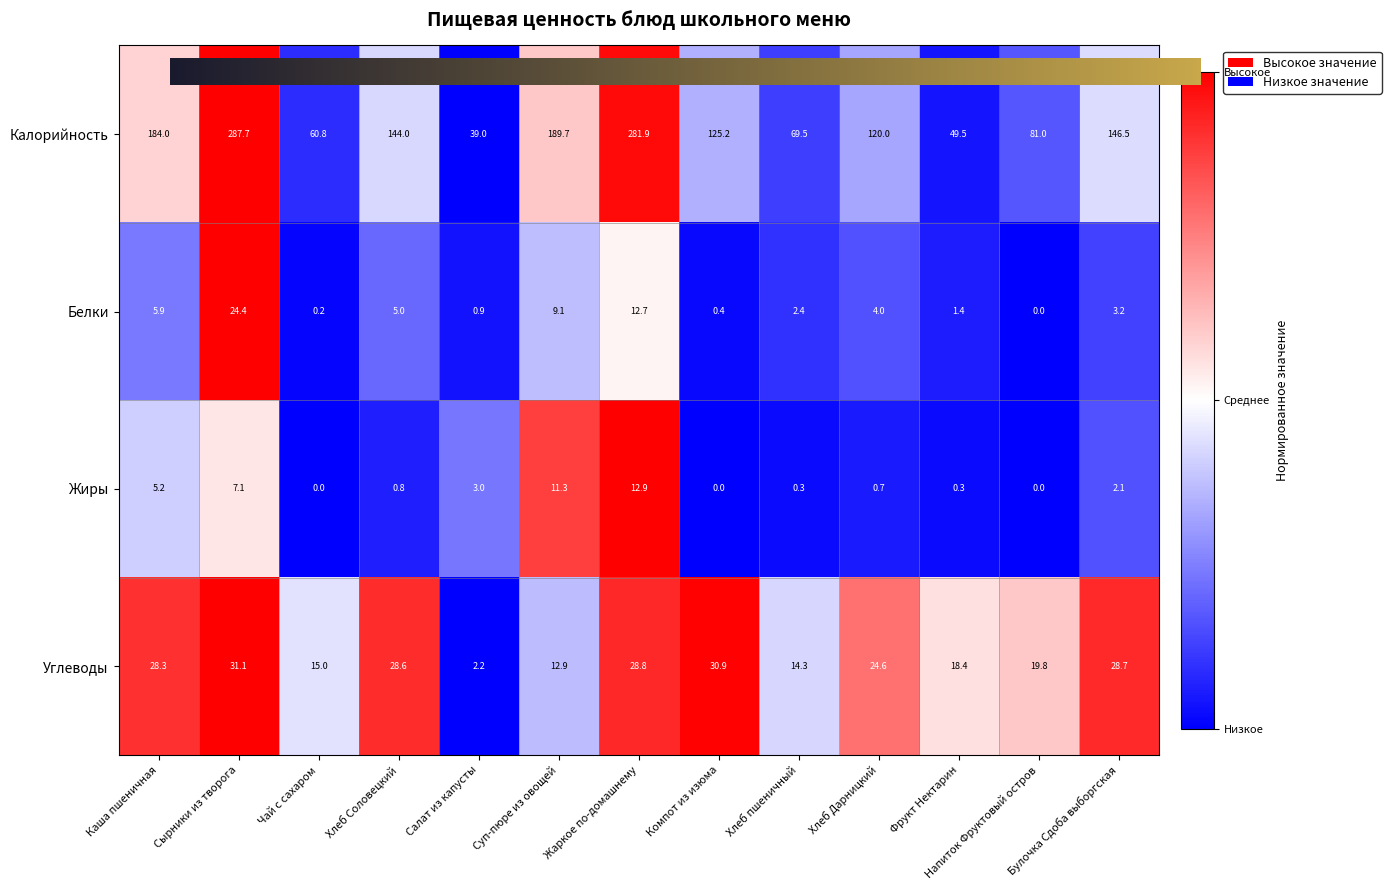

What is the total value across all series at Каша пшеничная?

223.4